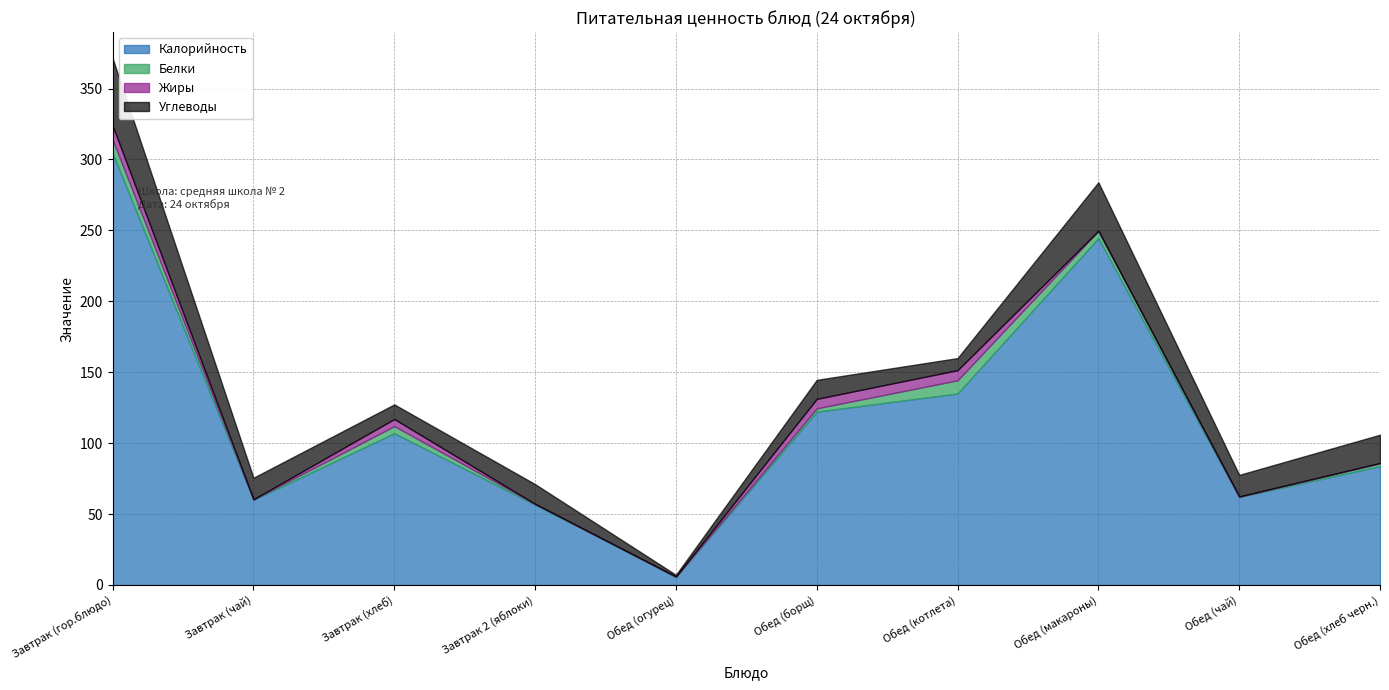

What are all the series names shown in the legend?

Калорийность, Белки, Жиры, Углеводы